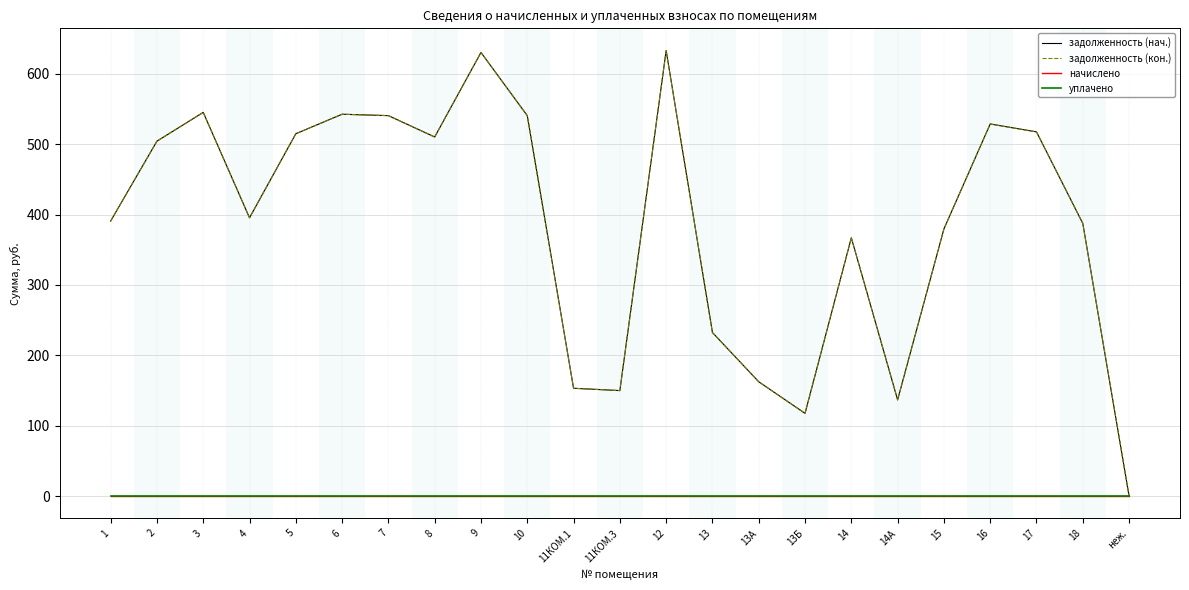

Reading left to right, list all the values displayed in this chart.

задолженность (нач.): 390.7	504.2	545.2	395.3	514.8	542.5	540.5	510.2	630.3	540.5	153.1	149.8	632.9	232.3	162.4	117.5	367.0	136.6	379.5	528.7	517.4	387.4	0.0
задолженность (кон.): 390.7	504.2	545.2	395.3	514.8	542.5	540.5	510.2	630.3	540.5	153.1	149.8	632.9	232.3	162.4	117.5	367.0	136.6	379.5	528.7	517.4	387.4	0.0
начислено: 0.0	0.0	0.0	0.0	0.0	0.0	0.0	0.0	0.0	0.0	0.0	0.0	0.0	0.0	0.0	0.0	0.0	0.0	0.0	0.0	0.0	0.0	0.0
уплачено: 0.0	0.0	0.0	0.0	0.0	0.0	0.0	0.0	0.0	0.0	0.0	0.0	0.0	0.0	0.0	0.0	0.0	0.0	0.0	0.0	0.0	0.0	0.0